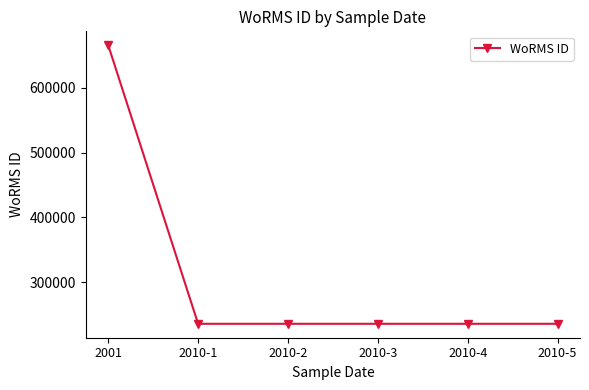

How many lines are shown in the chart?

1